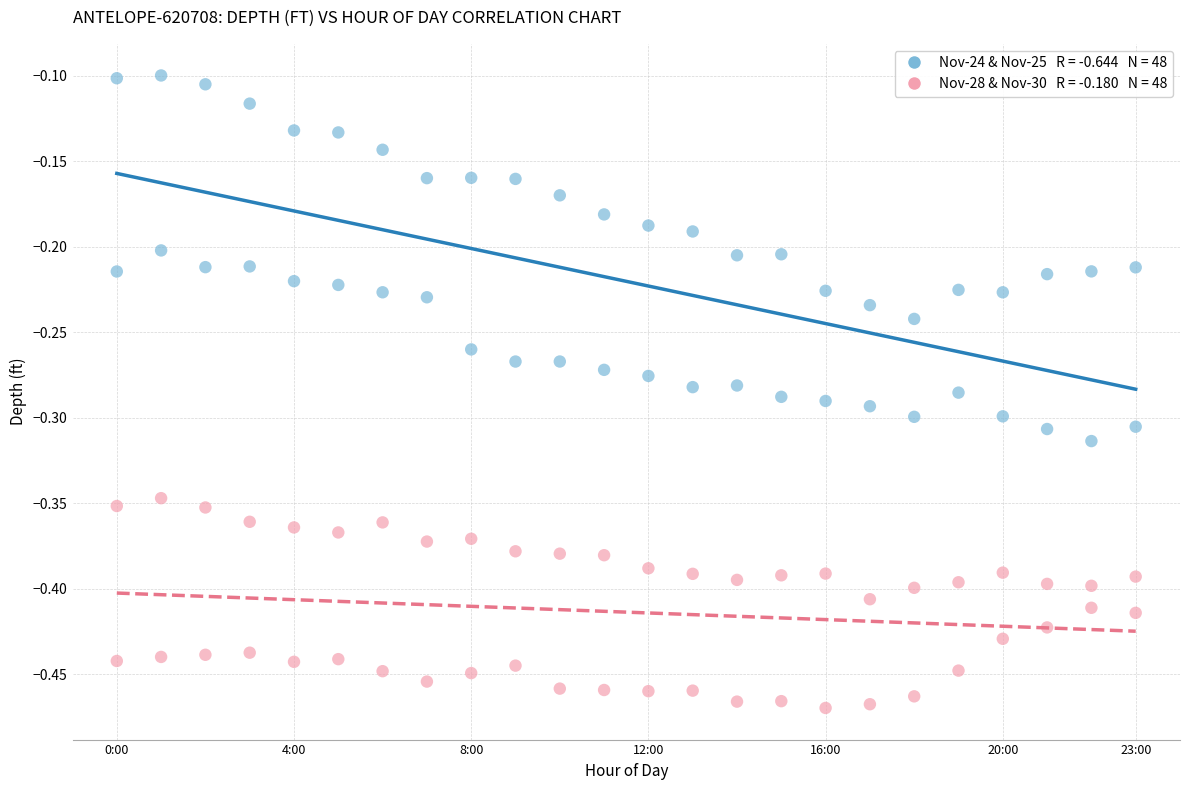

Across all data points, what is the range of Y values (max minus min)?

0.4